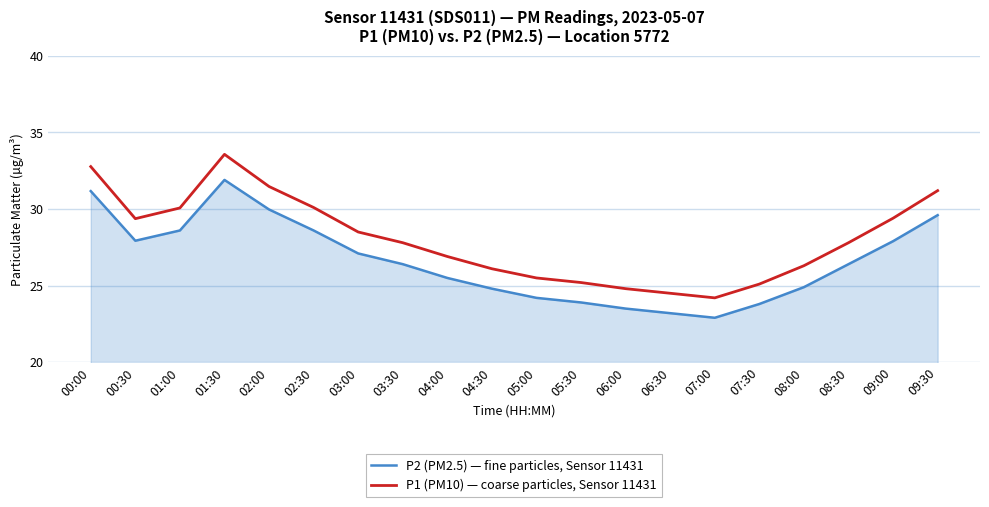

Which series has the largest range (max minus min)?

P1 (PM10) — coarse particles, Sensor 11431